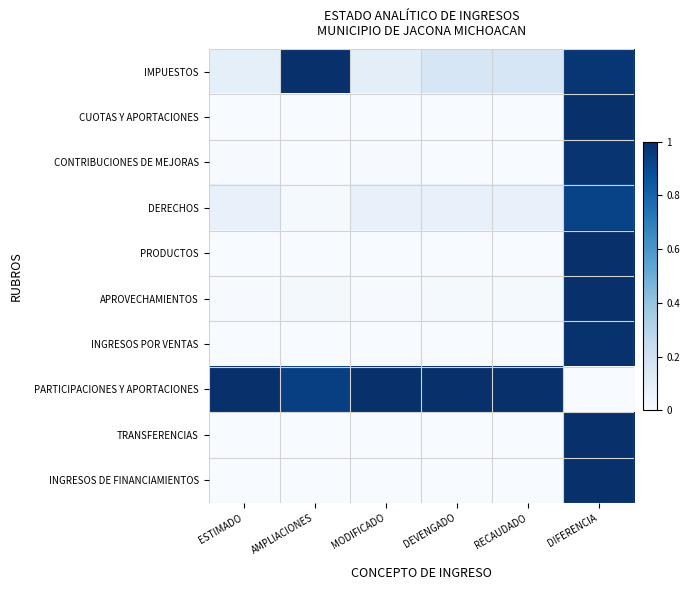

What is the greatest value displayed?

1.0